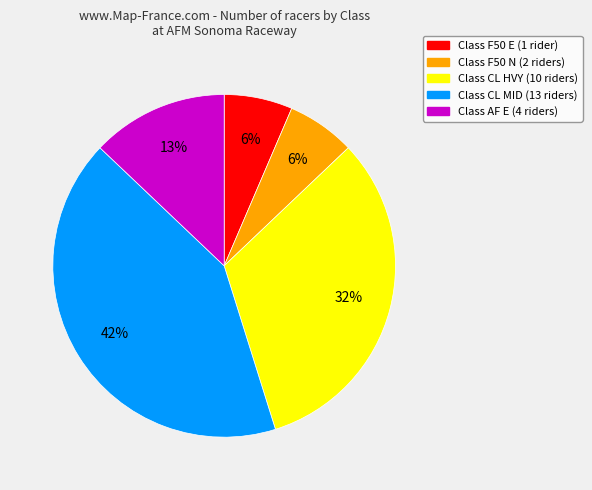

Does any single category account for the majority?

No